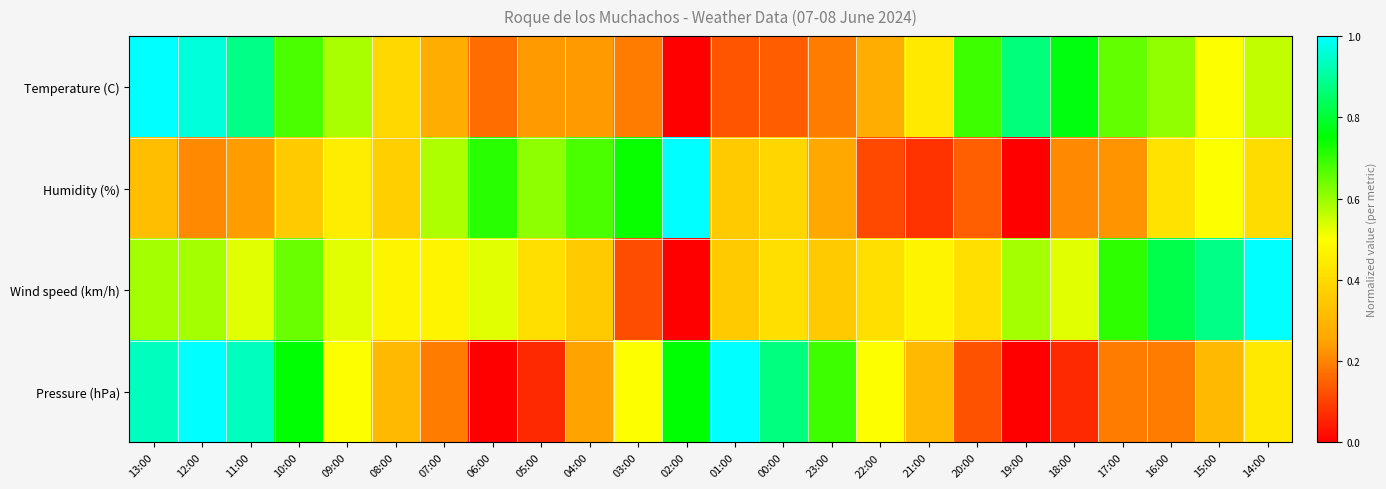

List the series in order of their peak value, highest first.

Temperature (C), Humidity (%), Wind speed (km/h), Pressure (hPa)